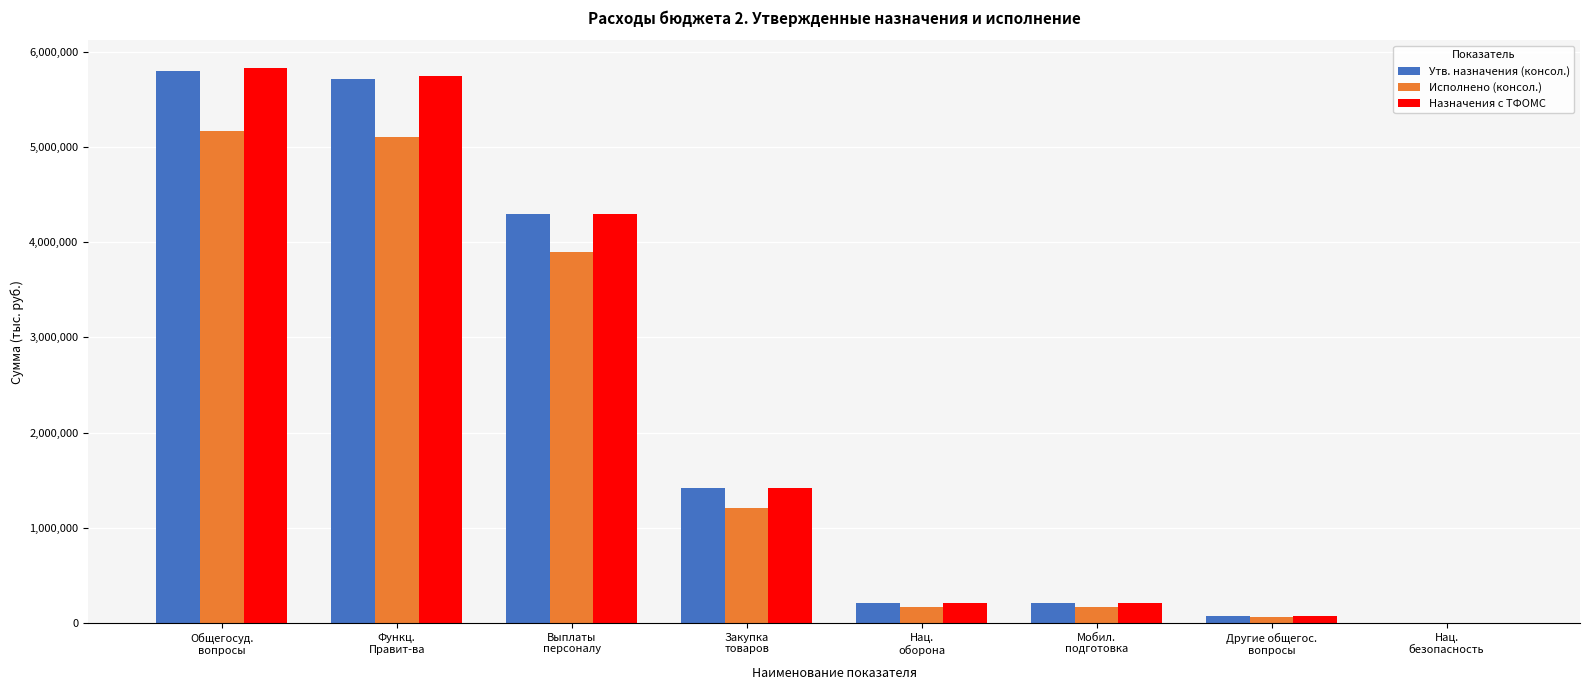

What is the total value across all series at Функц.
Правит-ва?

16563087.2